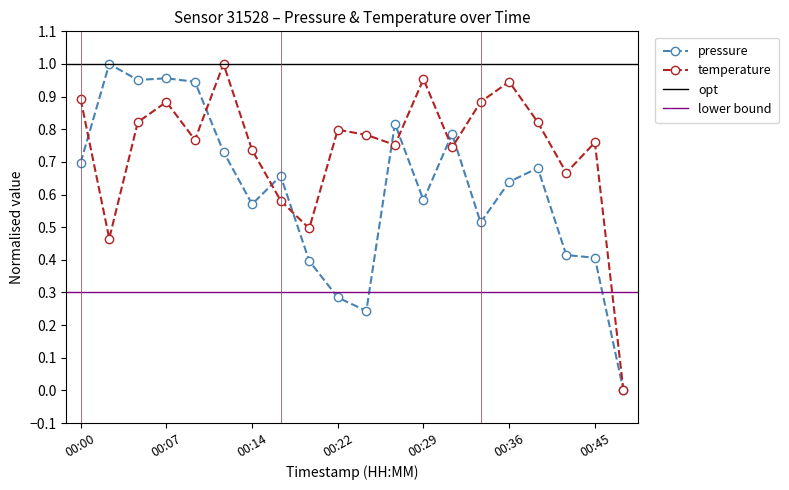

List the series in order of their overall mean, highest first.

temperature, pressure